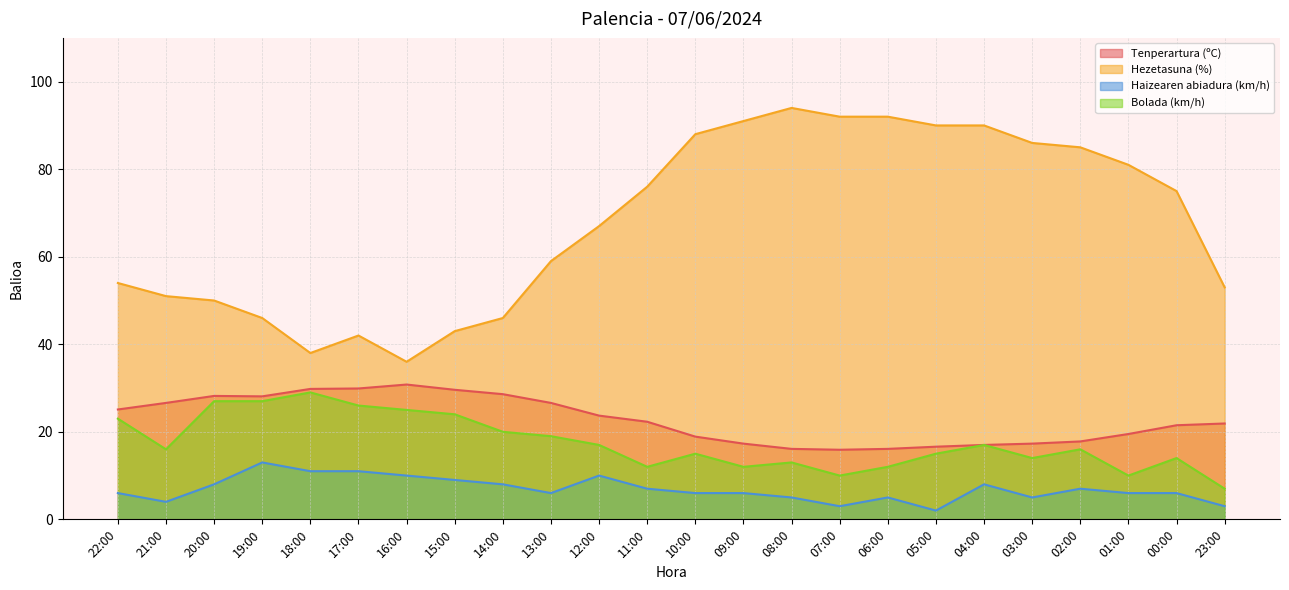

What is the label of the 8th point from the right?

06:00